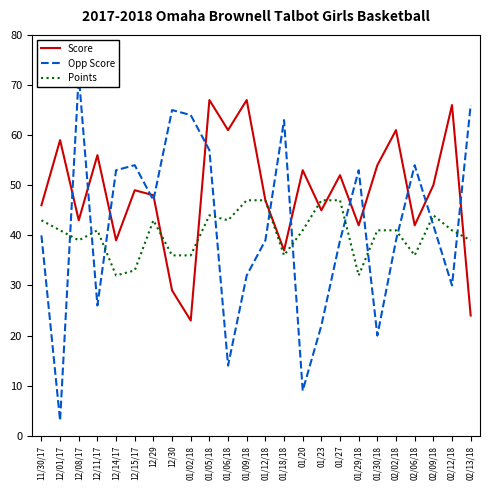

Between which two adjacent categories do Points and Score first intersect?

12/29 and 12/30